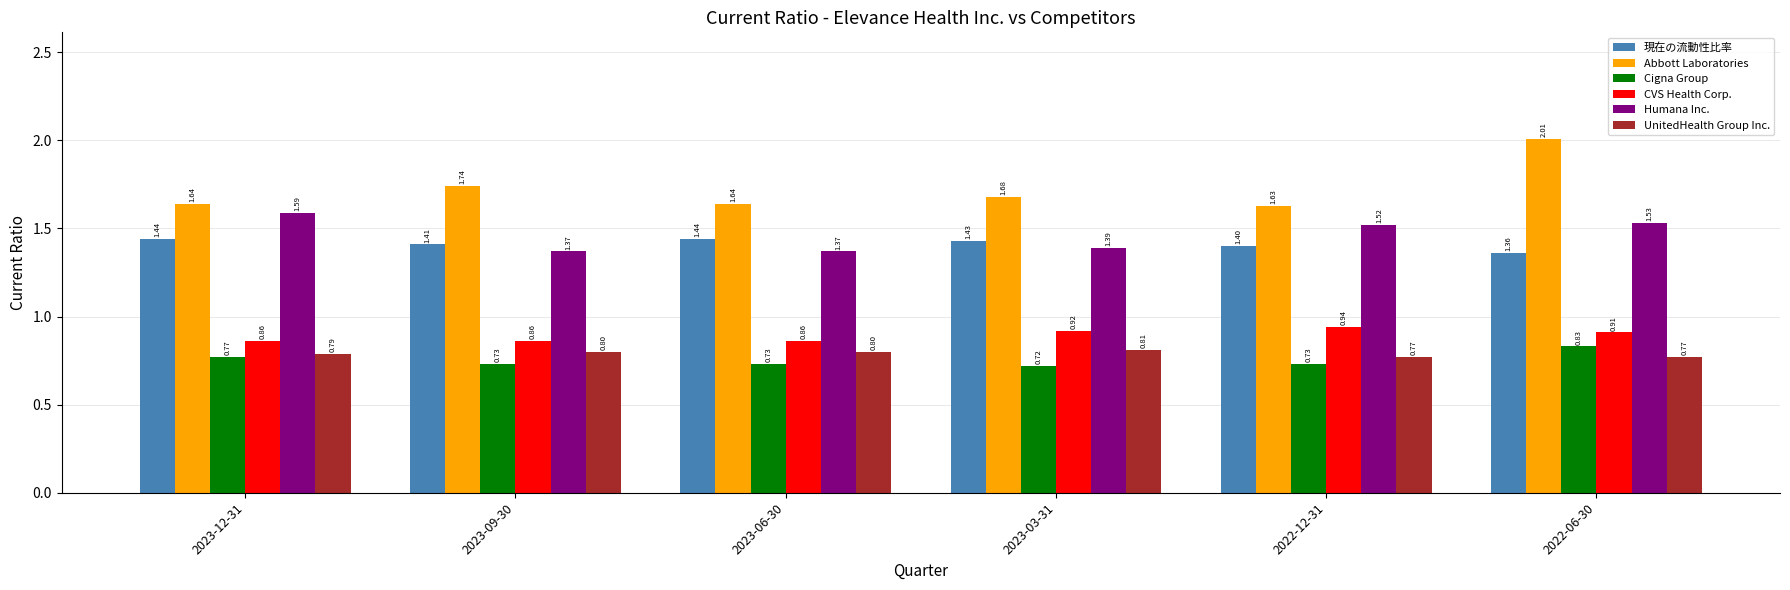

What is the sum of all Cigna Group values?

4.5